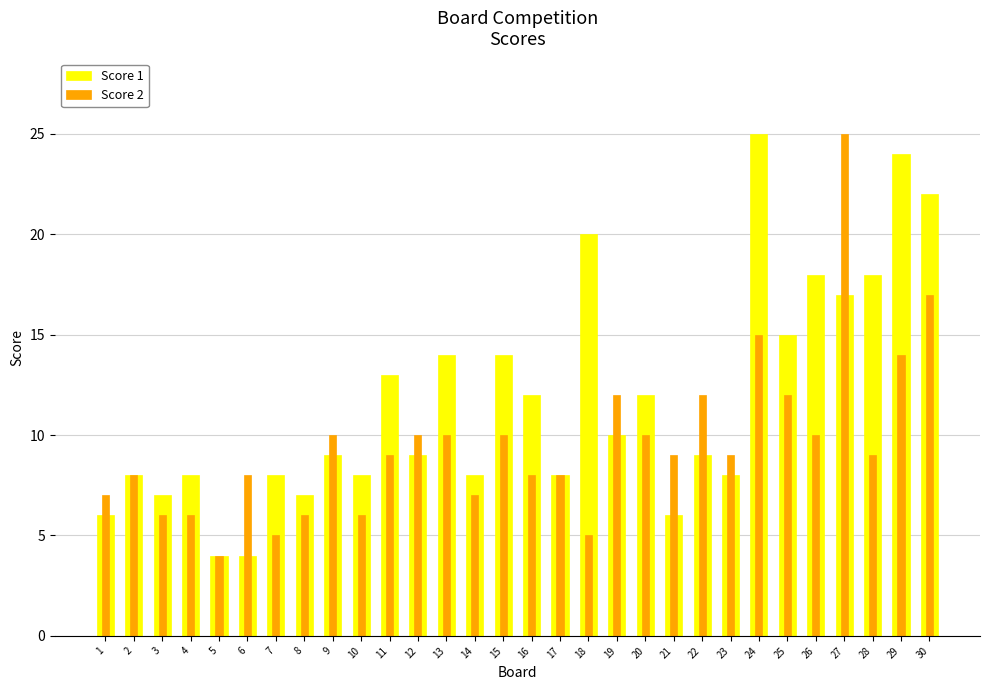

Which series has the largest range (max minus min)?

Score 1